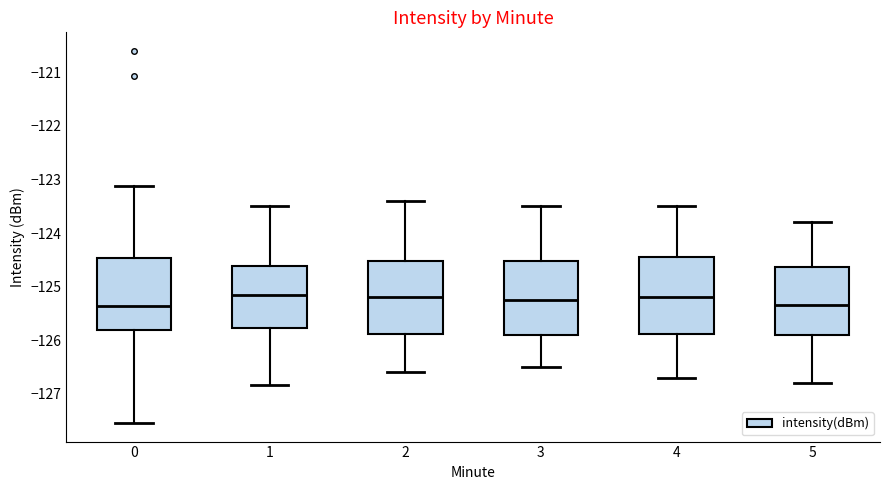

Where does the upper whisker of the box at x = 5 end on the y-axis? The values are not printed on the chart, so give them approximately, as read against the axis.

-123.8